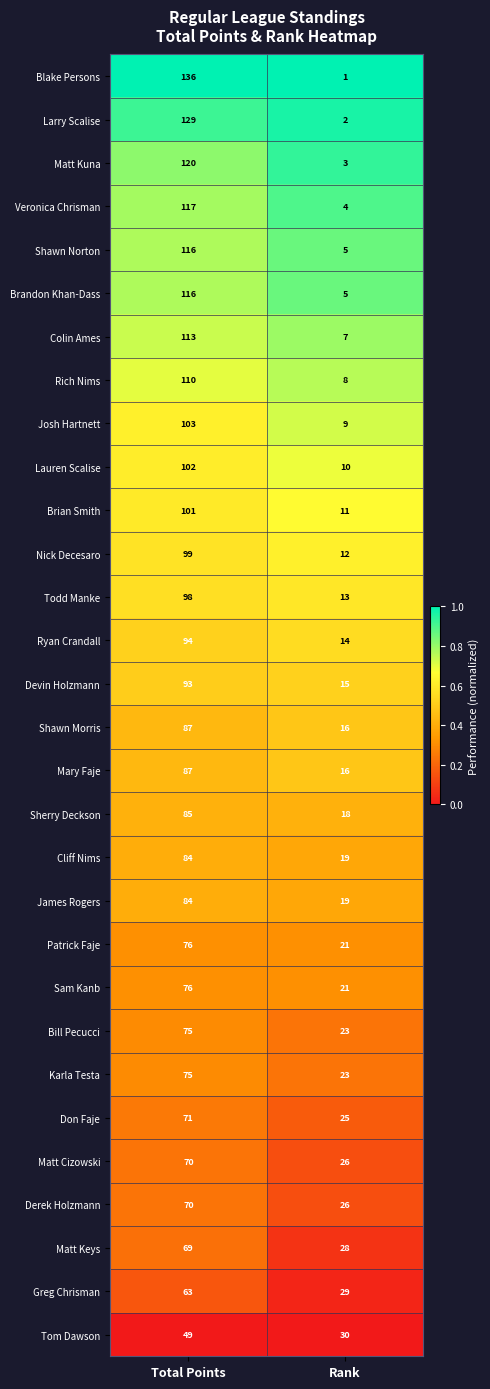

Between Total Points and Rank, which series saw the biggest shift?

Blake Persons